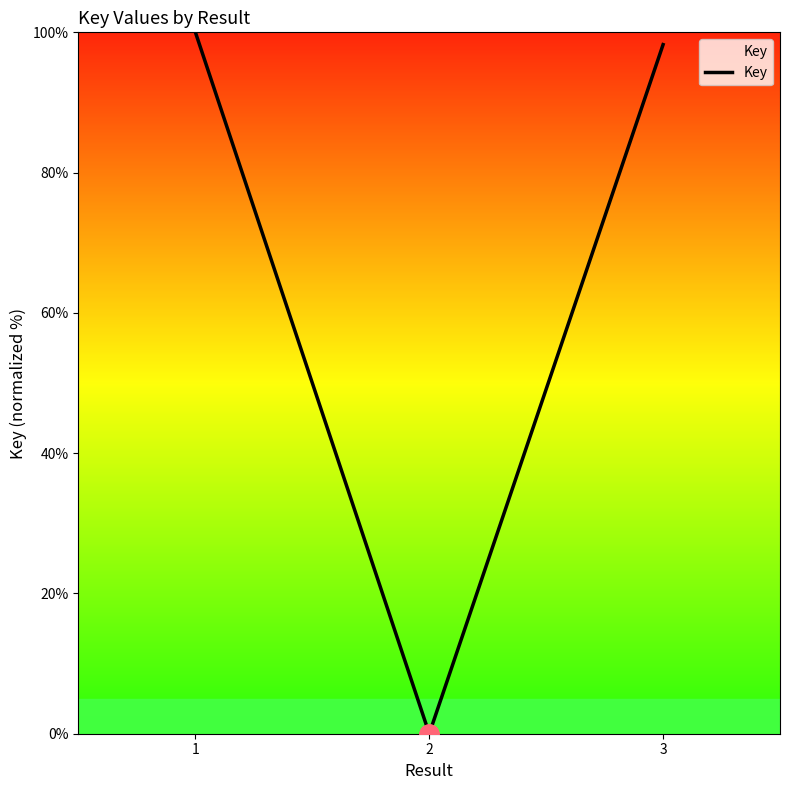

What is the average value?

66.1